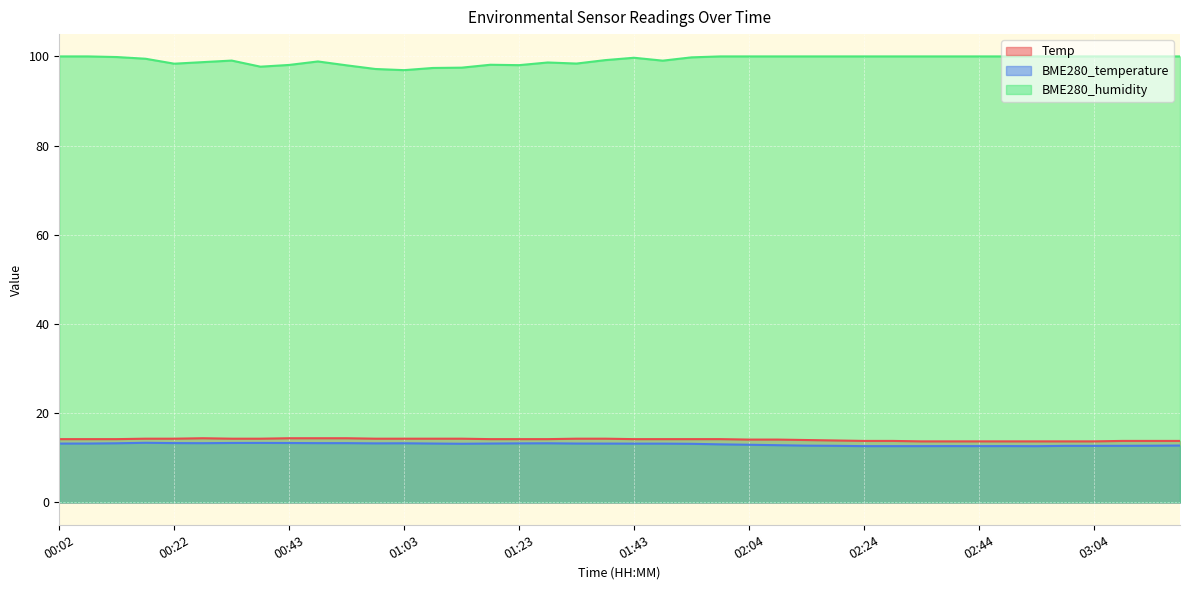

Does the chart display data point markers on the line(s)?

No